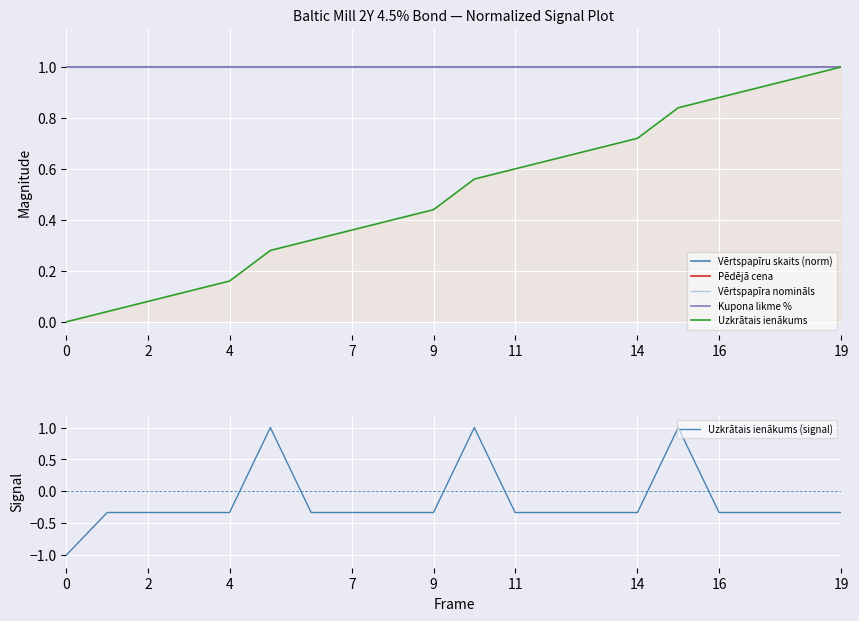

The value of Uzkrātais ienākums (signal) at 14 is -0.5. True or false?

False